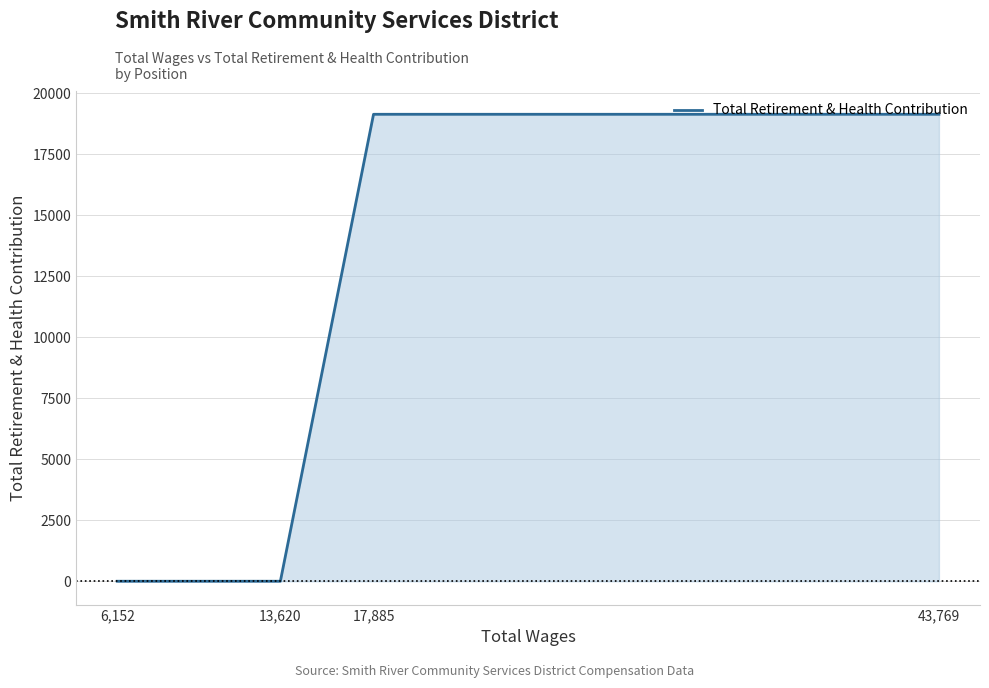

The value at 17,885 is 27967. True or false?

False